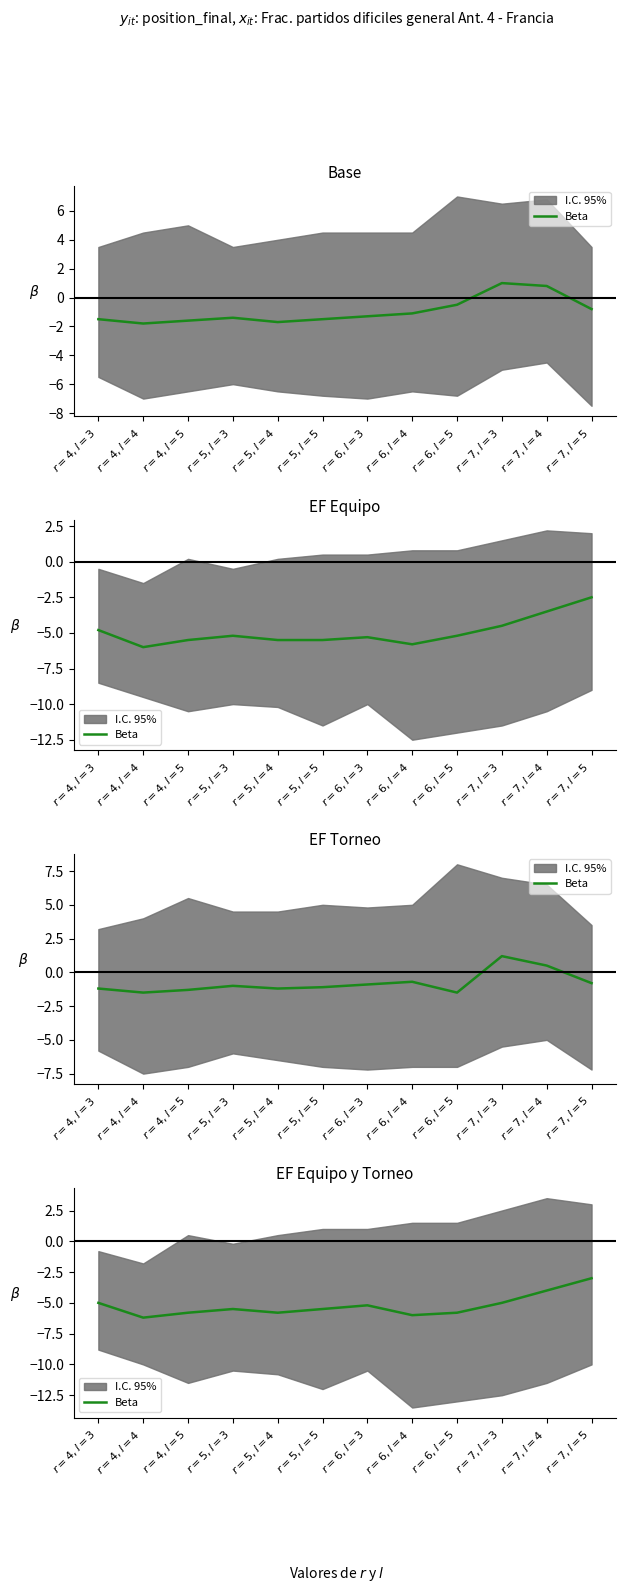

What is the average value?

-5.2